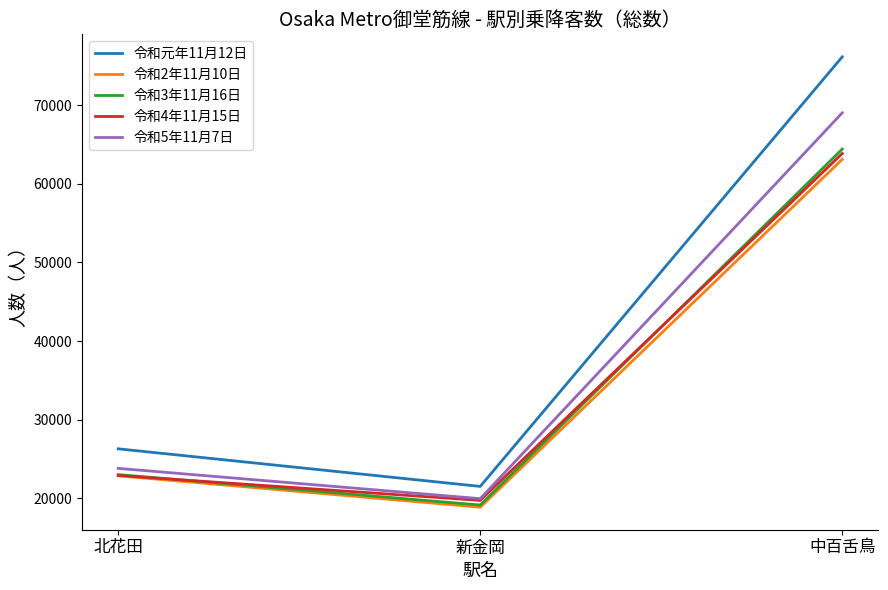

Which series has the largest range (max minus min)?

令和元年11月12日